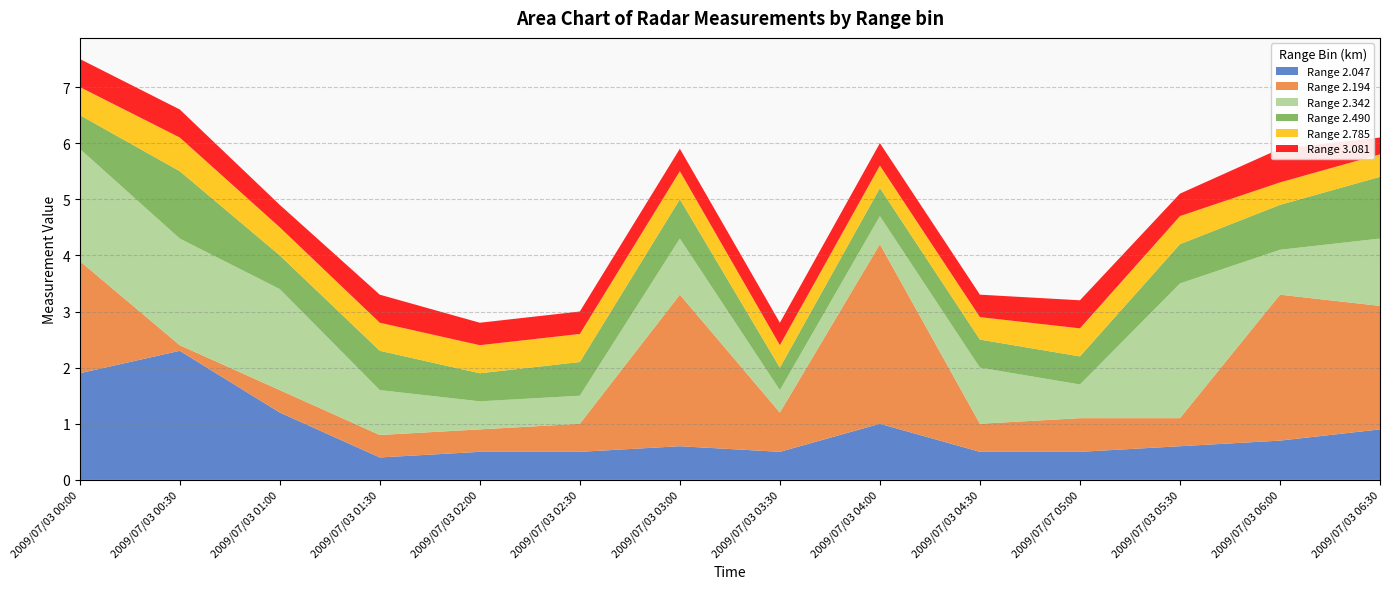

Reading left to right, what are all the values shown in this chart?

2.047: 1.9	2.3	1.2	0.4	0.5	0.5	0.6	0.5	1.0	0.5	0.5	0.6	0.7	0.9
2.194: 2.0	0.1	0.4	0.4	0.4	0.5	2.7	0.7	3.2	0.5	0.6	0.5	2.6	2.2
2.342: 2.0	1.9	1.8	0.8	0.5	0.5	1.0	0.4	0.5	1.0	0.6	2.4	0.8	1.2
2.490: 0.6	1.2	0.6	0.7	0.5	0.6	0.7	0.4	0.5	0.5	0.5	0.7	0.8	1.1
2.785: 0.5	0.6	0.5	0.5	0.5	0.5	0.5	0.4	0.4	0.4	0.5	0.5	0.4	0.4
3.081: 0.5	0.5	0.4	0.5	0.4	0.4	0.4	0.4	0.4	0.4	0.5	0.4	0.6	0.3